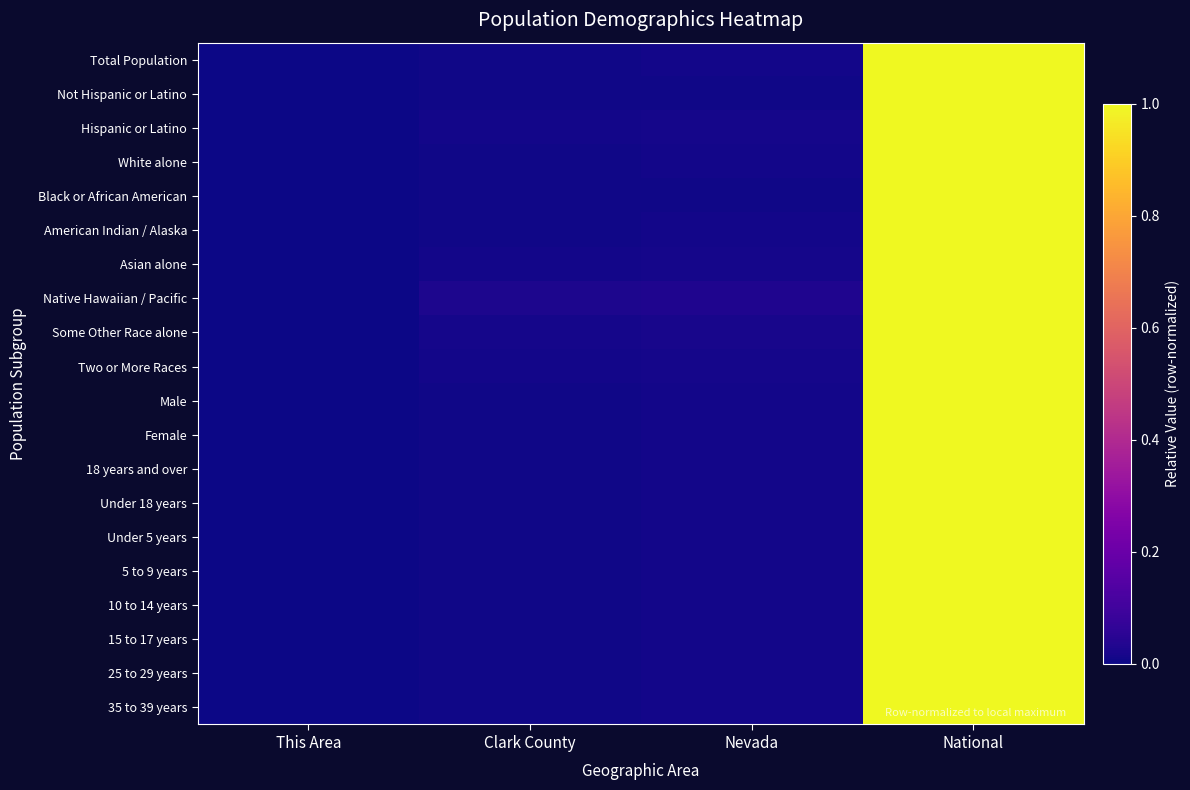

At which category is the sum across all series the highest?

National